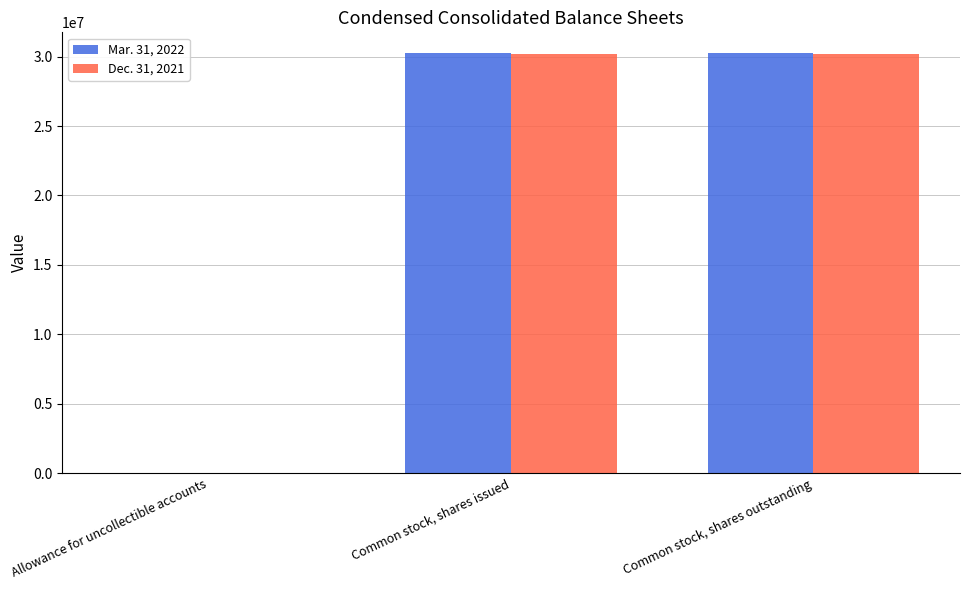

True or false: Mar. 31, 2022 has a value of 46492116 at Common stock, shares issued.

False